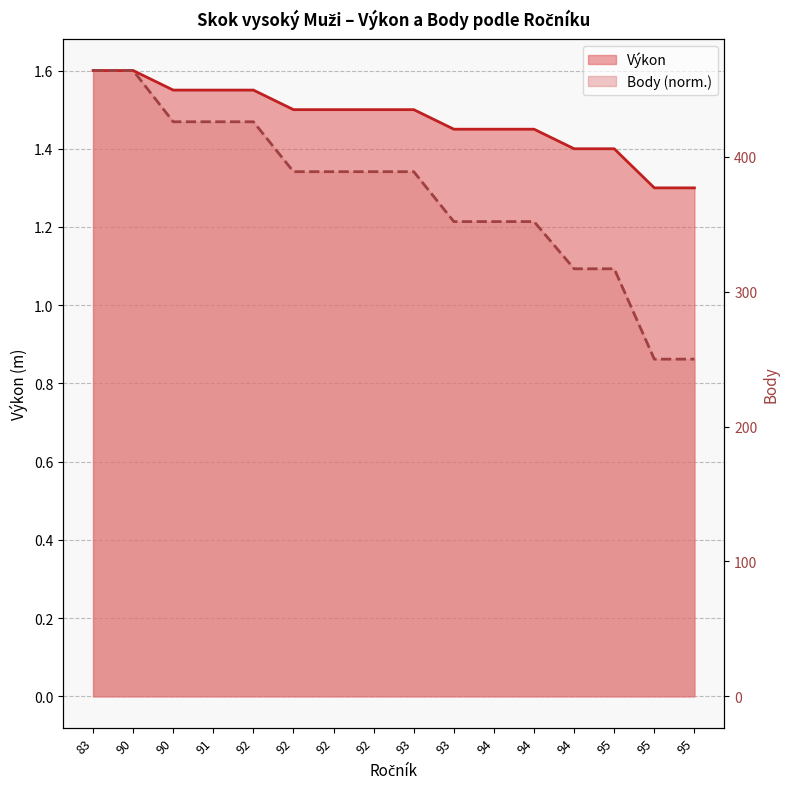

True or false: Body has more than 1 points higher than both neighbors.

False